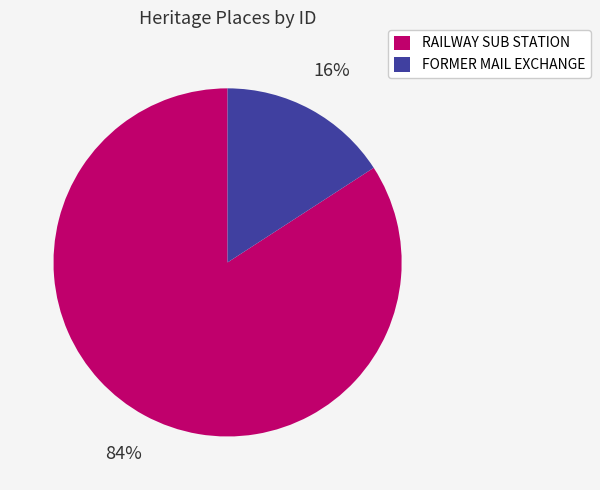

What percentage is the FORMER MAIL EXCHANGE slice, to the nearest percent?

16%